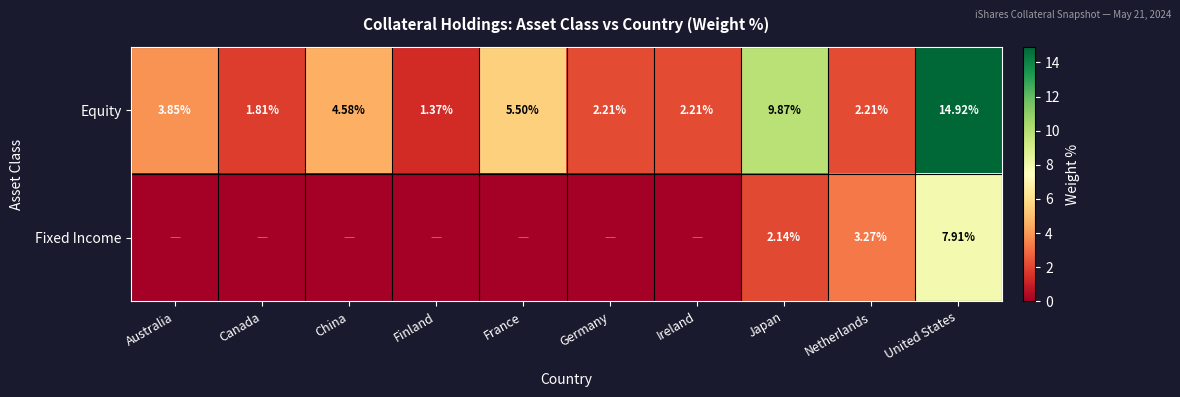

Which category has the highest value across all series?

United States